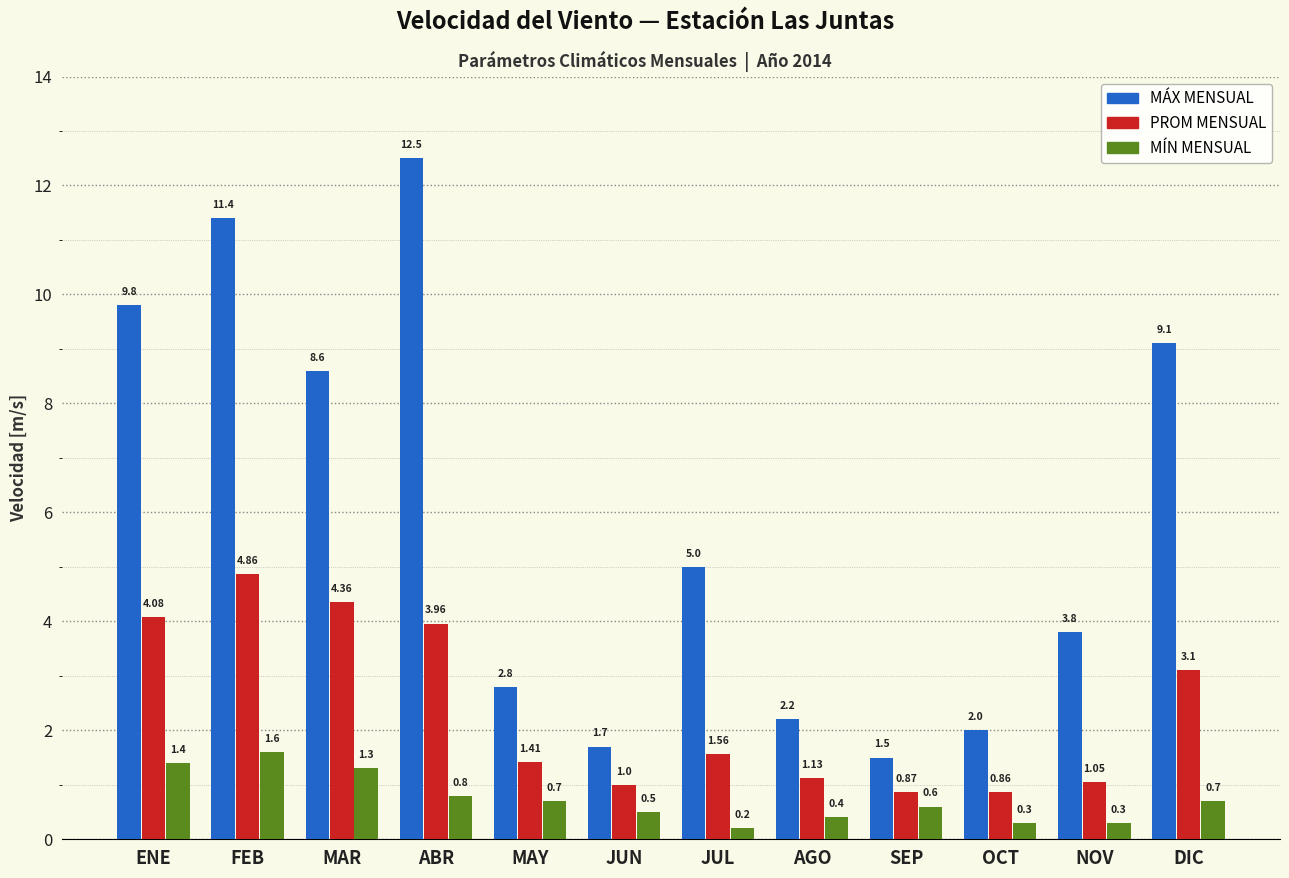

Rank the series by their average value, from lowest to highest.

MÍN MENSUAL, PROM MENSUAL, MÁX MENSUAL